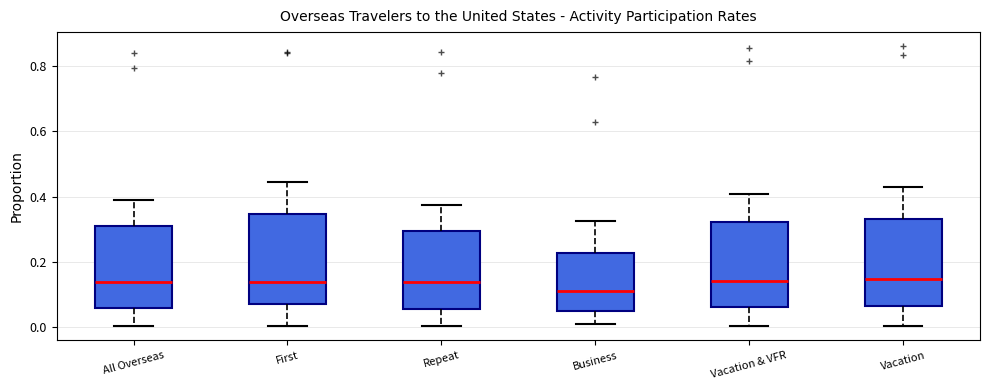

Reading left to right, read every box against the y-axis: the position of its median line, the range the box covers, and the ends of its whiskers. The values are not printed on the chart, so give them approximately, as read against the axis.

All Overseas: median 0.14, box 0.06 to 0.32, whiskers 0.00 to 0.38
First: median 0.14, box 0.08 to 0.34, whiskers 0.00 to 0.44
Repeat: median 0.14, box 0.06 to 0.30, whiskers 0.00 to 0.38
Business: median 0.12, box 0.04 to 0.22, whiskers 0.02 to 0.32
Vacation & VFR: median 0.14, box 0.06 to 0.32, whiskers 0.00 to 0.40
Vacation: median 0.14, box 0.06 to 0.34, whiskers 0.00 to 0.44